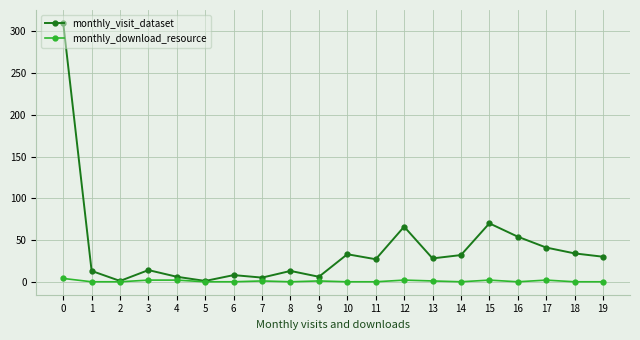

Is it true that monthly_download_resource equals 1 at 9?

True